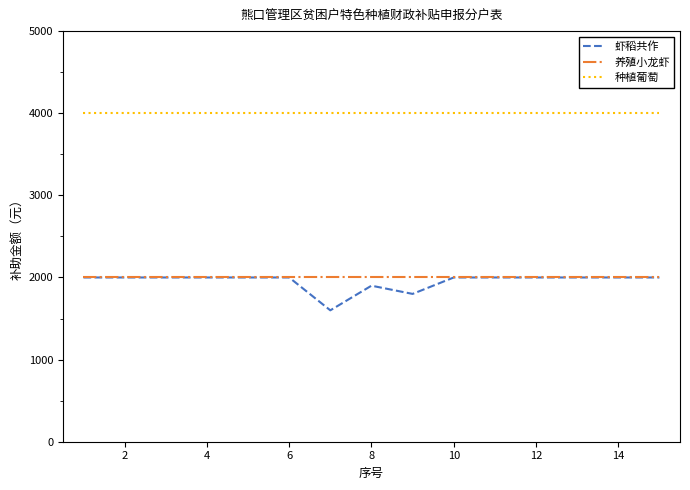

Is this an area chart (filled region under the line)?

No